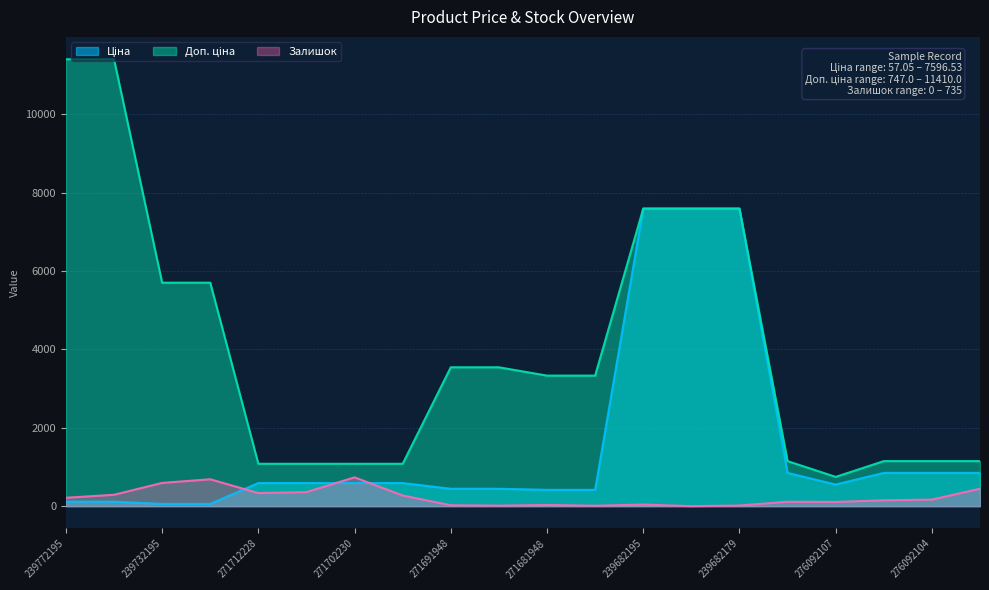

True or false: Доп. ціна has more than 1 interior local peaks.

False